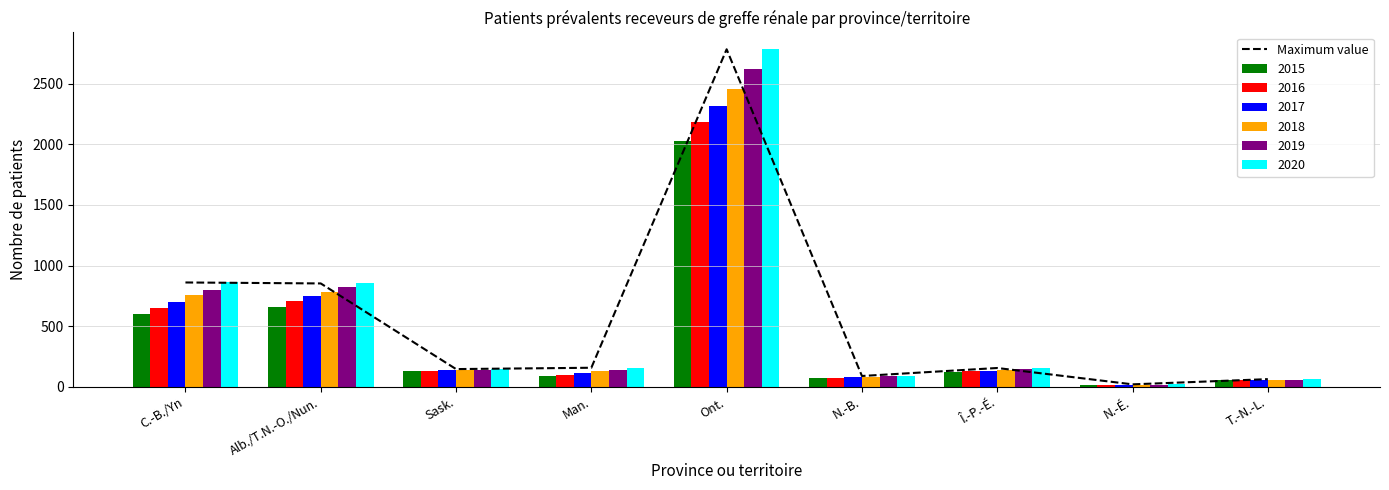

At which label does the data first exceed 154?

C.-B./Yn